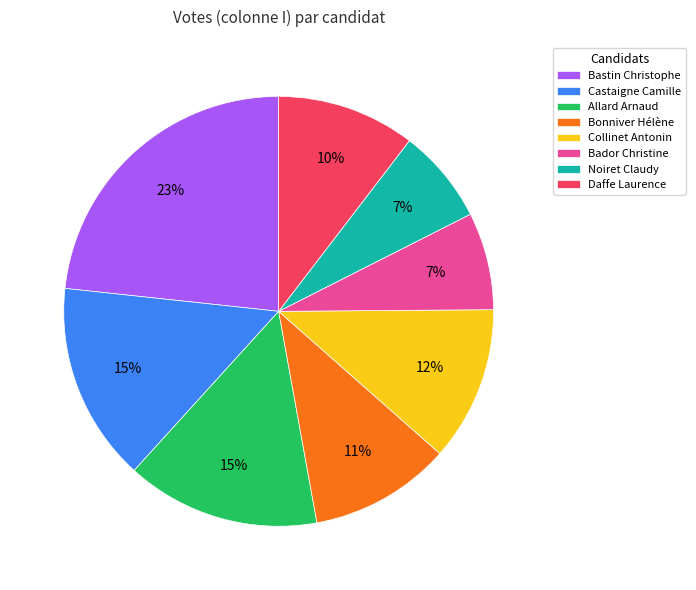

Which category has the biggest portion of the pie?

Bastin Christophe